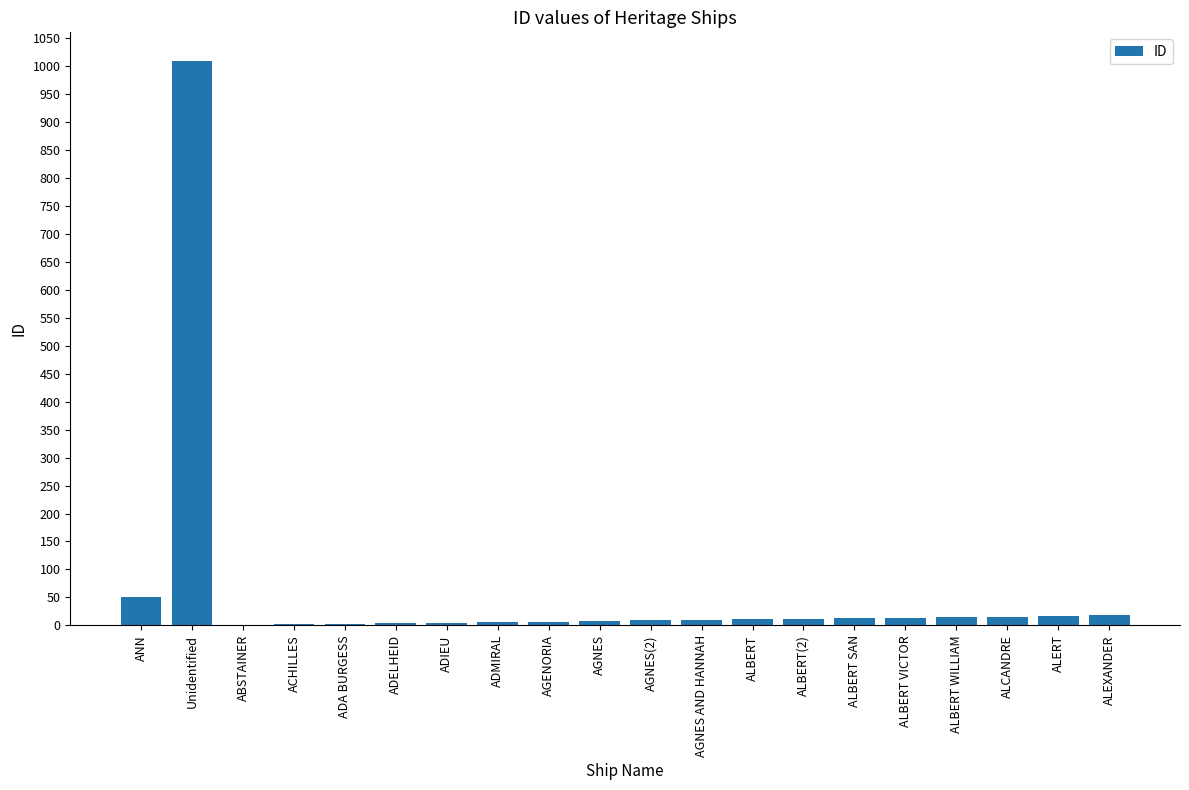

What is the difference between the values at AGNES AND HANNAH and AGNES(2)?

1